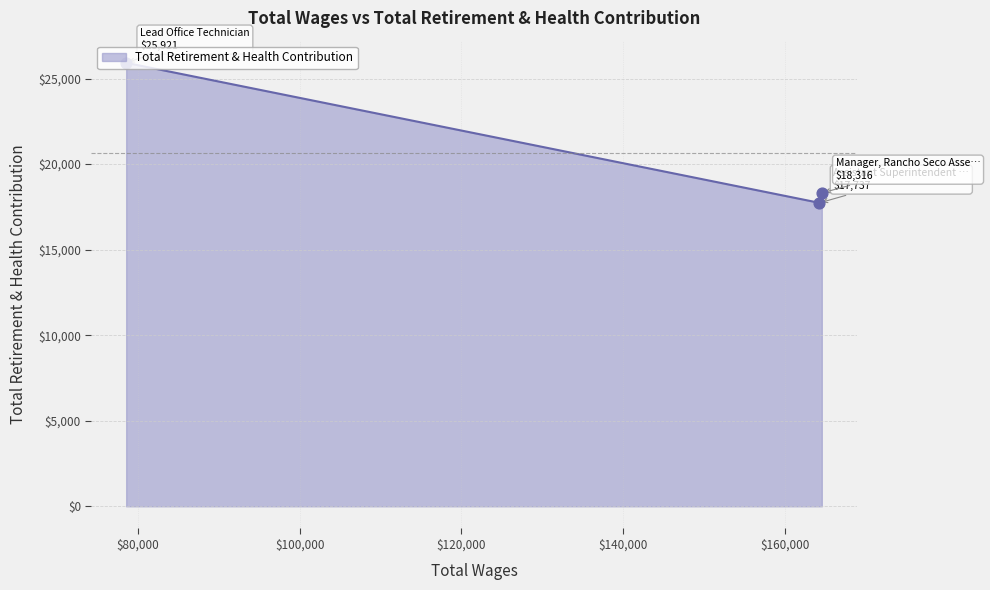

What is the smallest value displayed?

17737